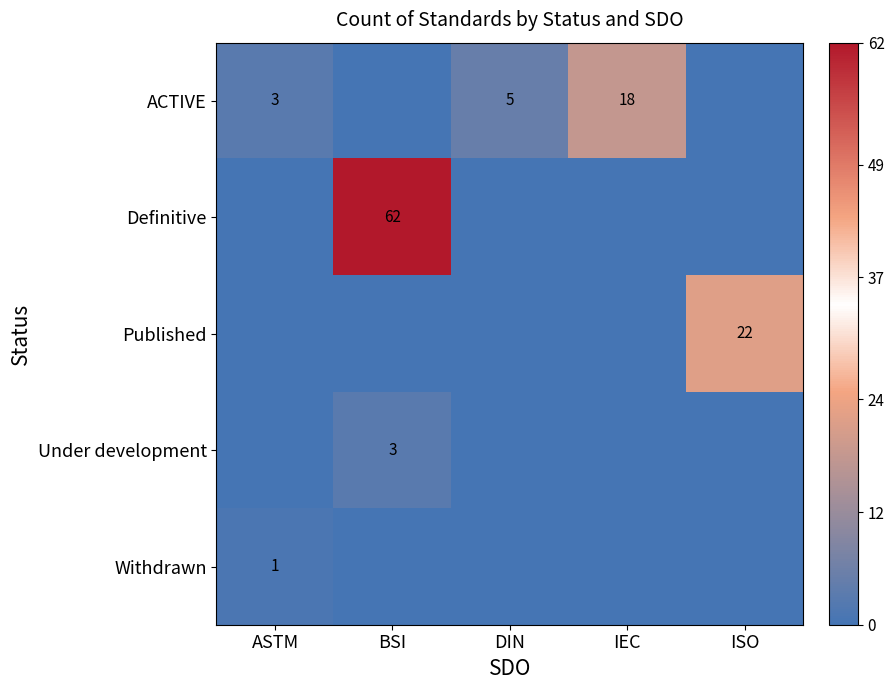

Is it true that Definitive equals 105 at BSI?

False